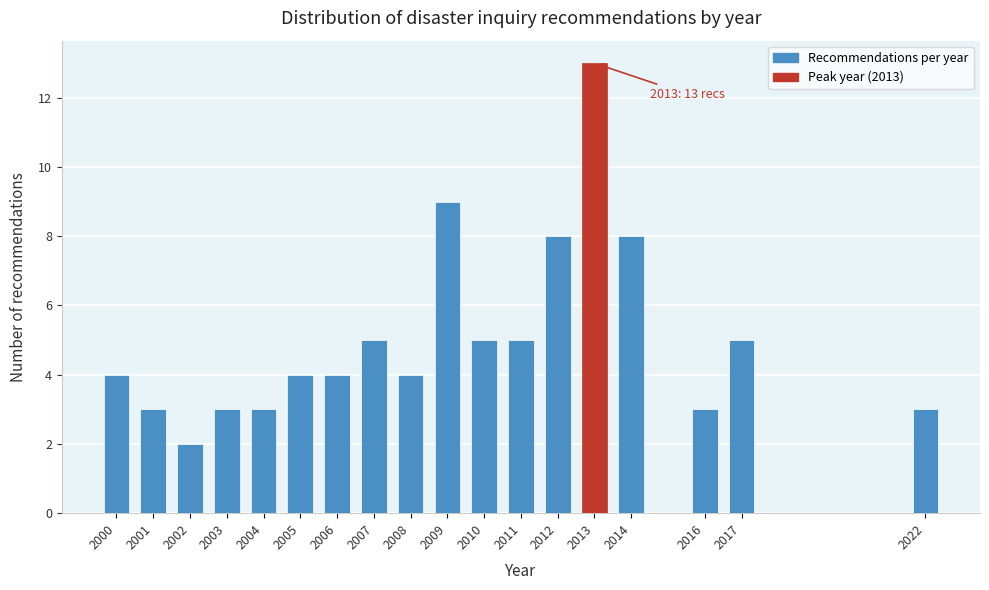

Reading left to right, list all the values displayed in this chart.

2000=4	2001=3	2002=2	2003=3	2004=3	2005=4	2006=4	2007=5	2008=4	2009=9	2010=5	2011=5	2012=8	2013=13	2014=8	2016=3	2017=5	2022=3